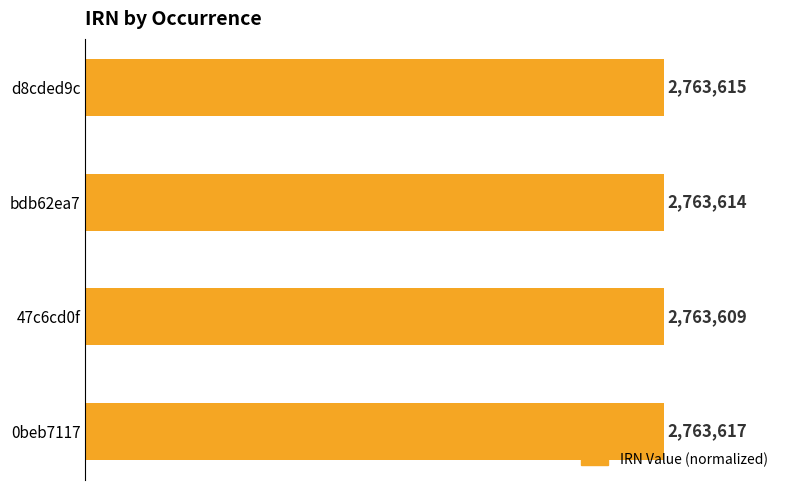

How many bars are there in total?

4